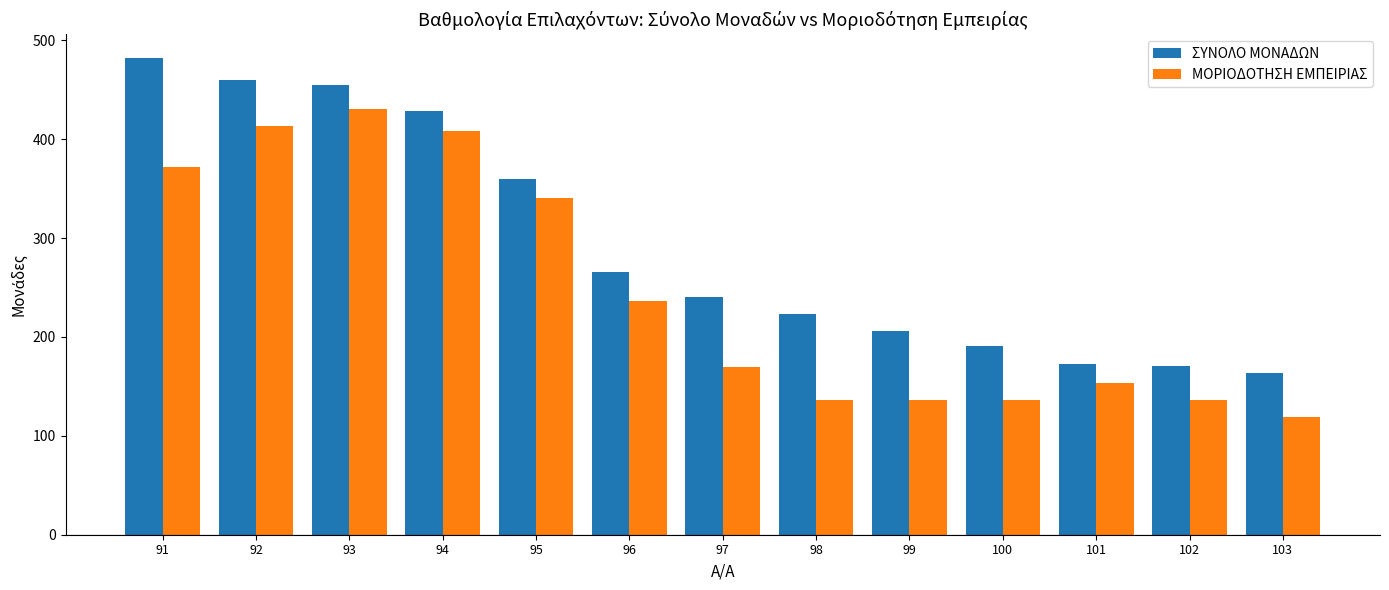

Which series has the largest range (max minus min)?

ΣΥΝΟΛΟ ΜΟΝΑΔΩΝ